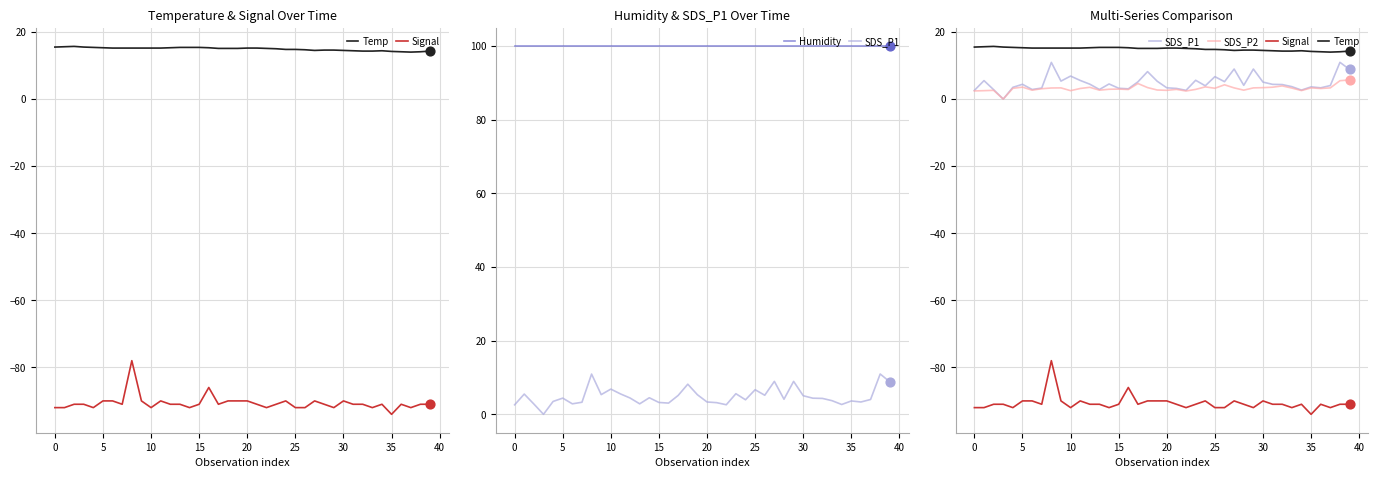

Which series reaches the maximum Y coordinate?

Humidity